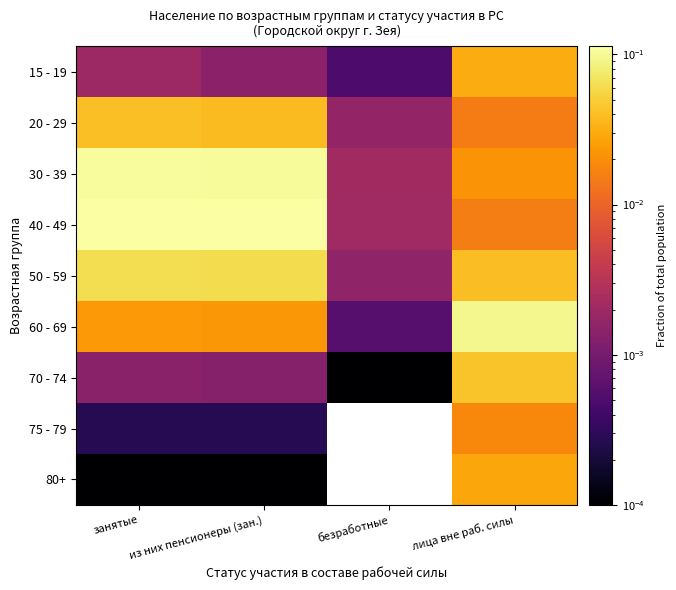

Which series has the largest range (max minus min)?

40 - 49